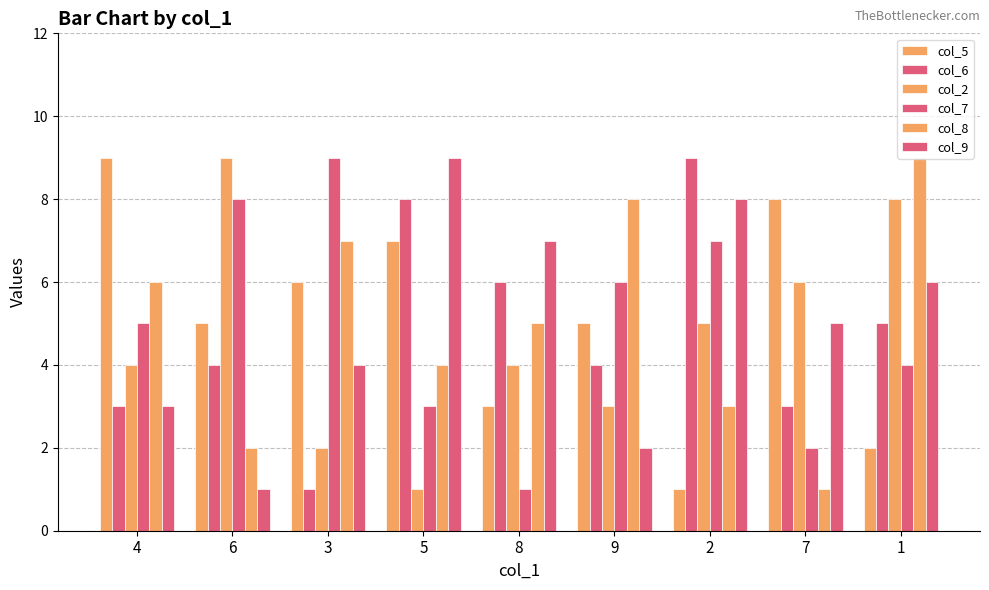

What is the difference between the maximum and minimum values in the col_2 series?

8